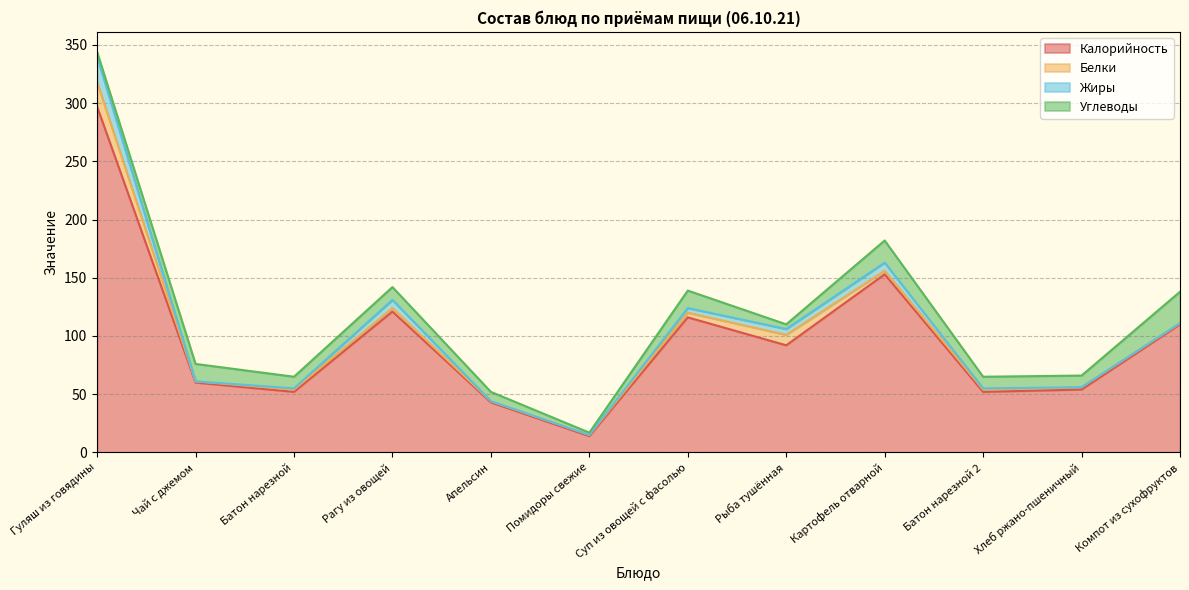

Which series has the widest spread of values?

Калорийность